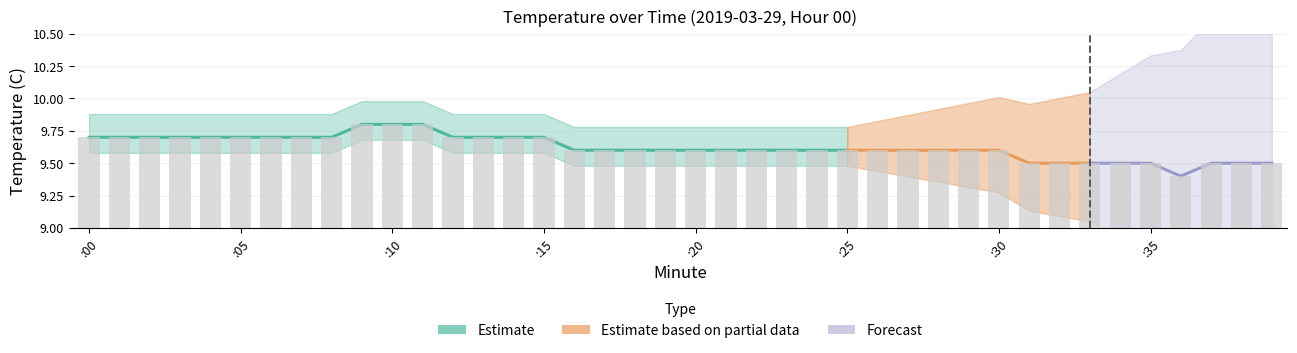

Count the number of categories in the chart.

40